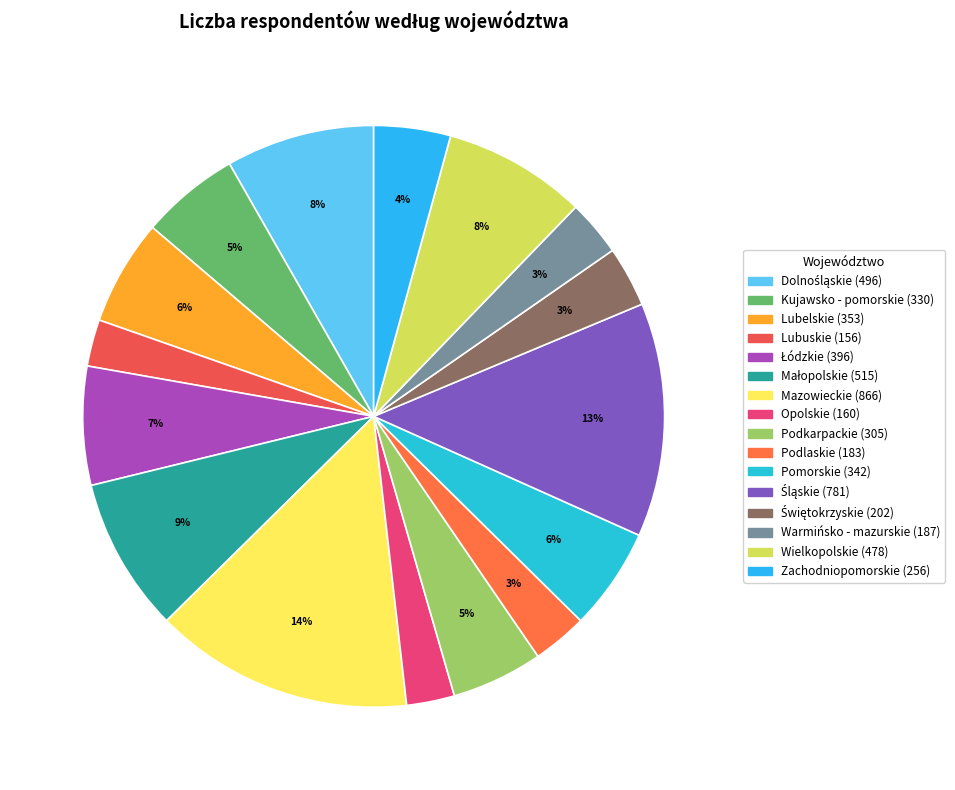

To the nearest percent, what is the average slice percentage?

6%